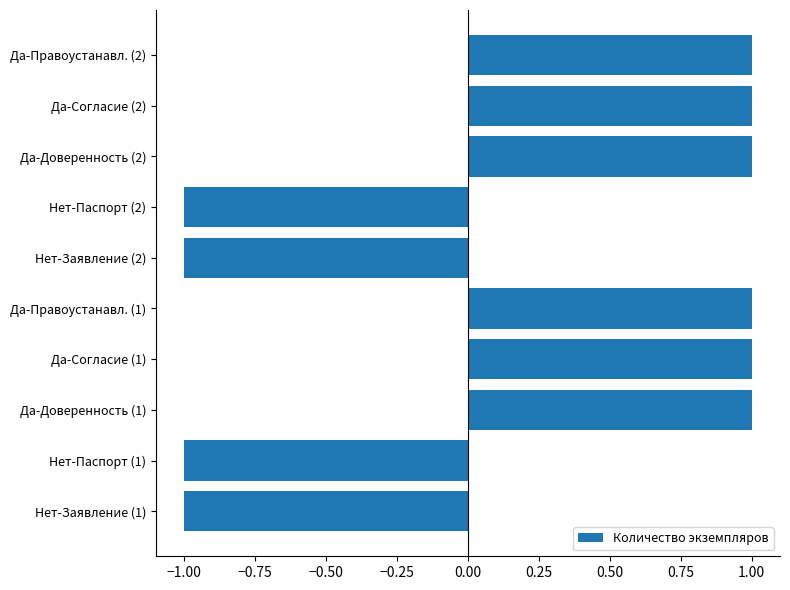

Is it true that the value at Да-Доверенность (2) is 1?

True